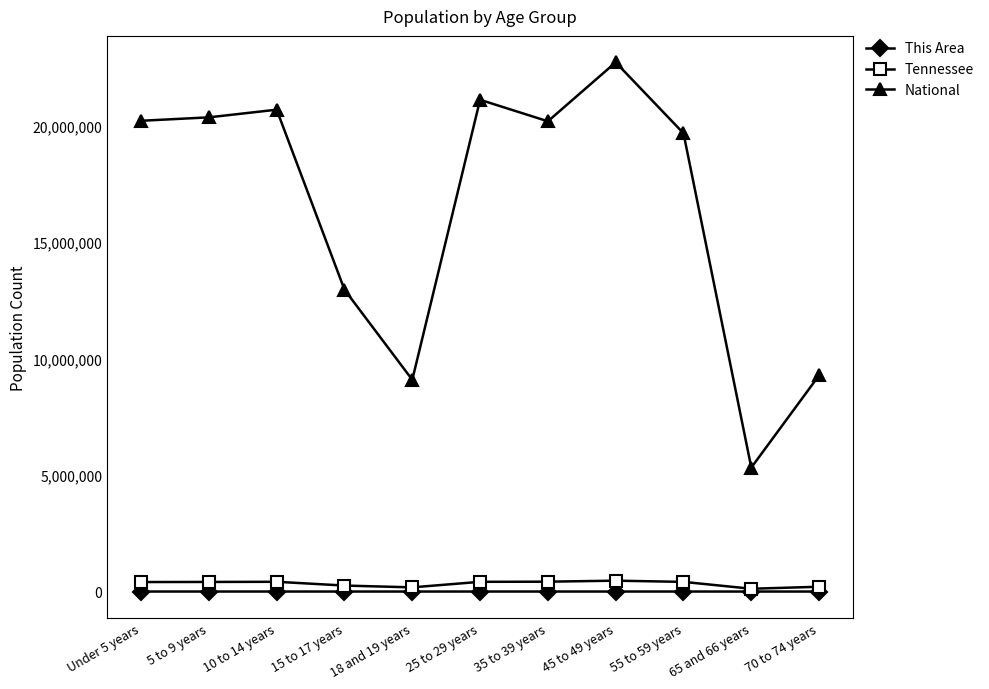

What is the value of the National point at the 3rd from the left?

20677194